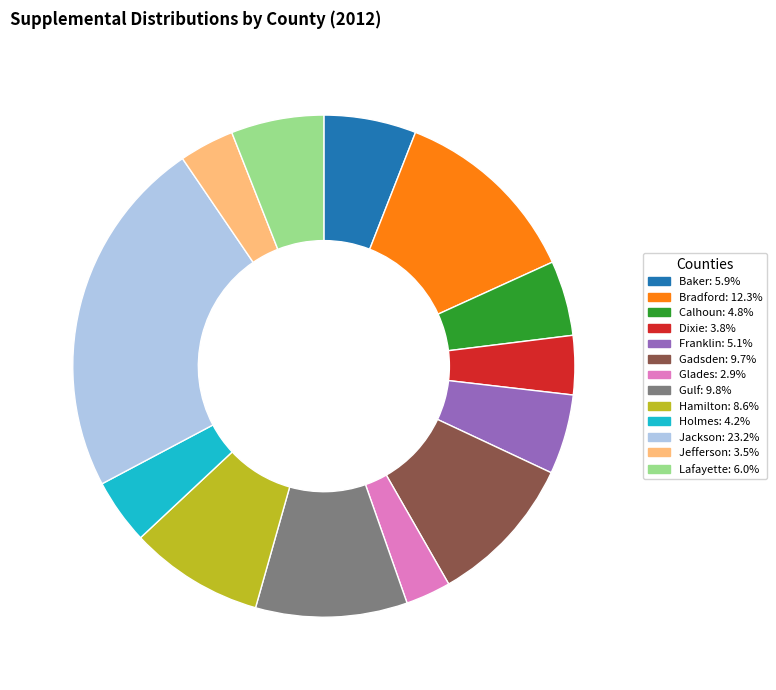

Is there any slice that represents more than half of the pie?

No